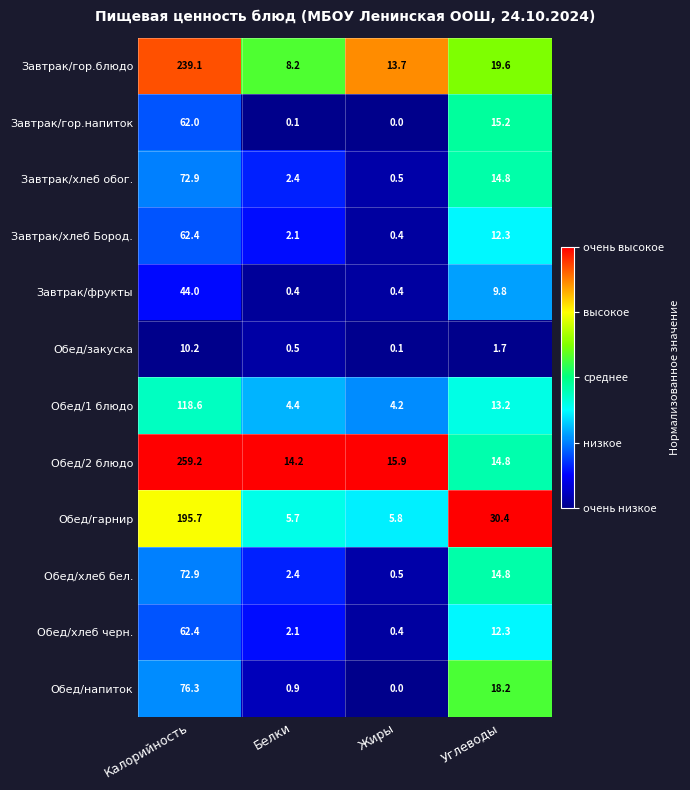

True or false: Обед/гарнир has a value of 2.0 at Белки.

False